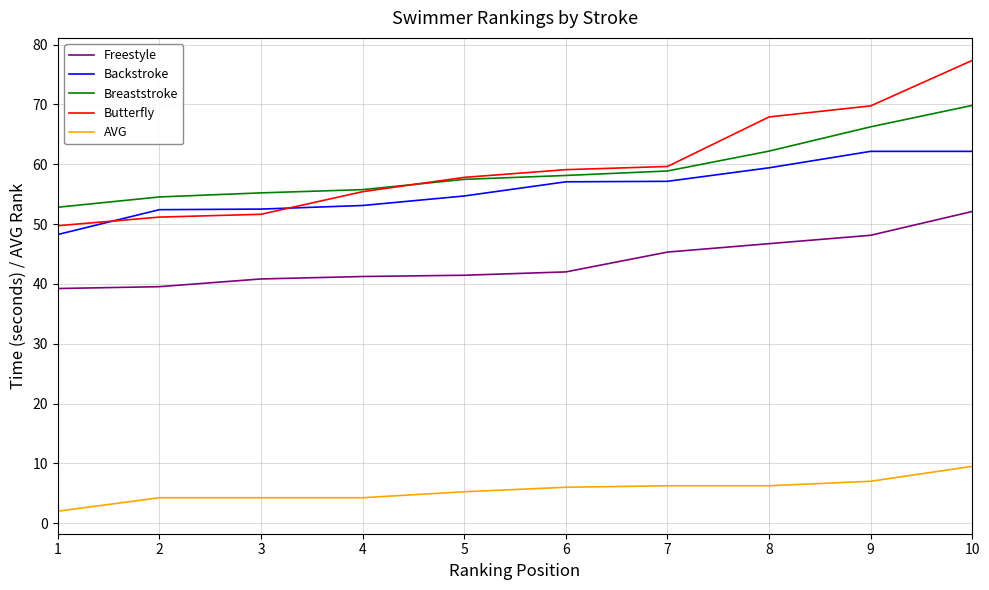

True or false: AVG and Butterfly intersect in this chart.

False